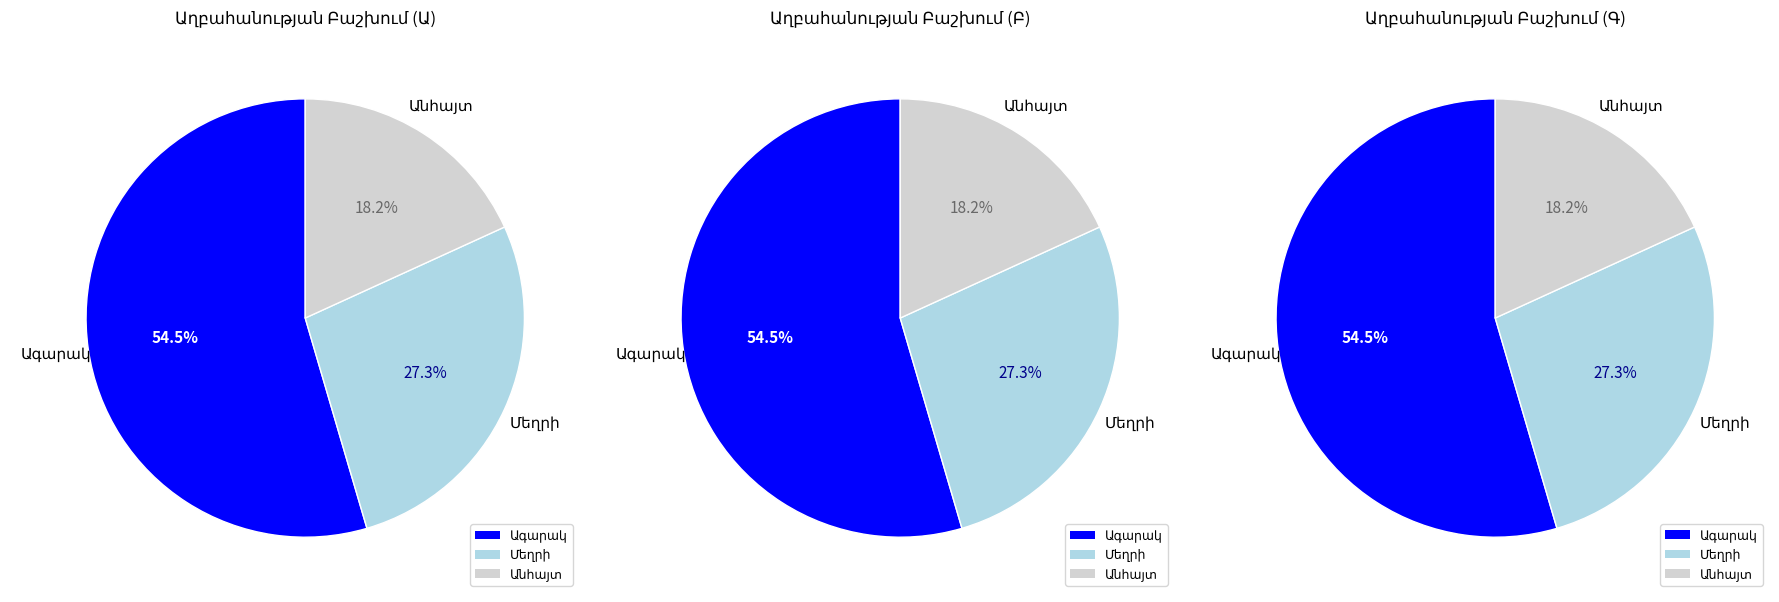

Between Ագարակ and Անհայտ, which is larger?

Ագարակ